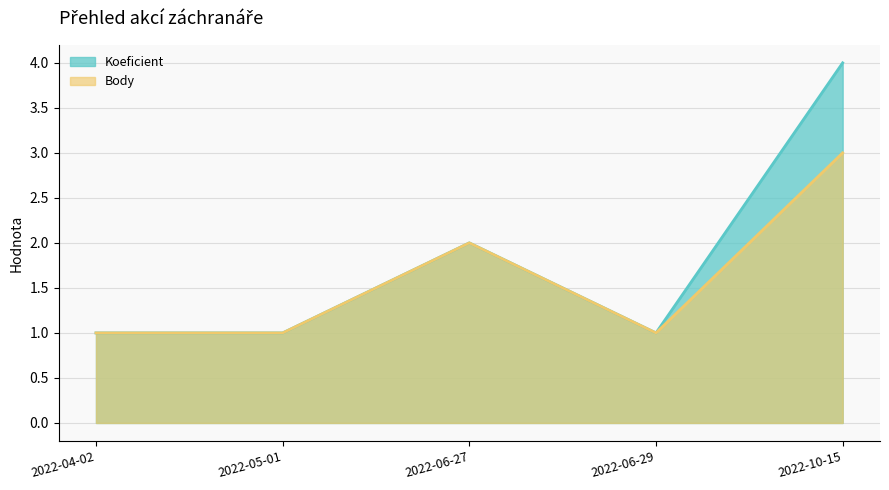

Between 2022-05-01 and 2022-10-15, which is larger?

2022-10-15